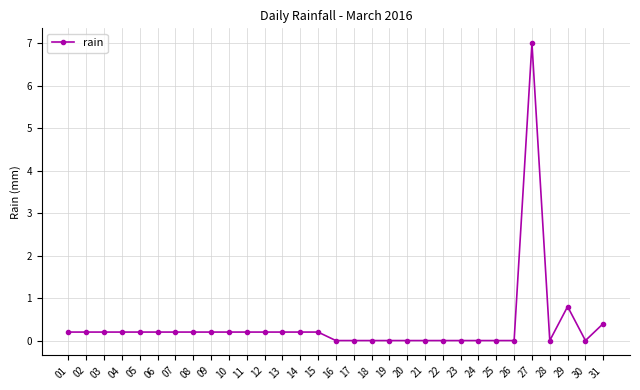

What is the value of the 11th point from the left?

0.2